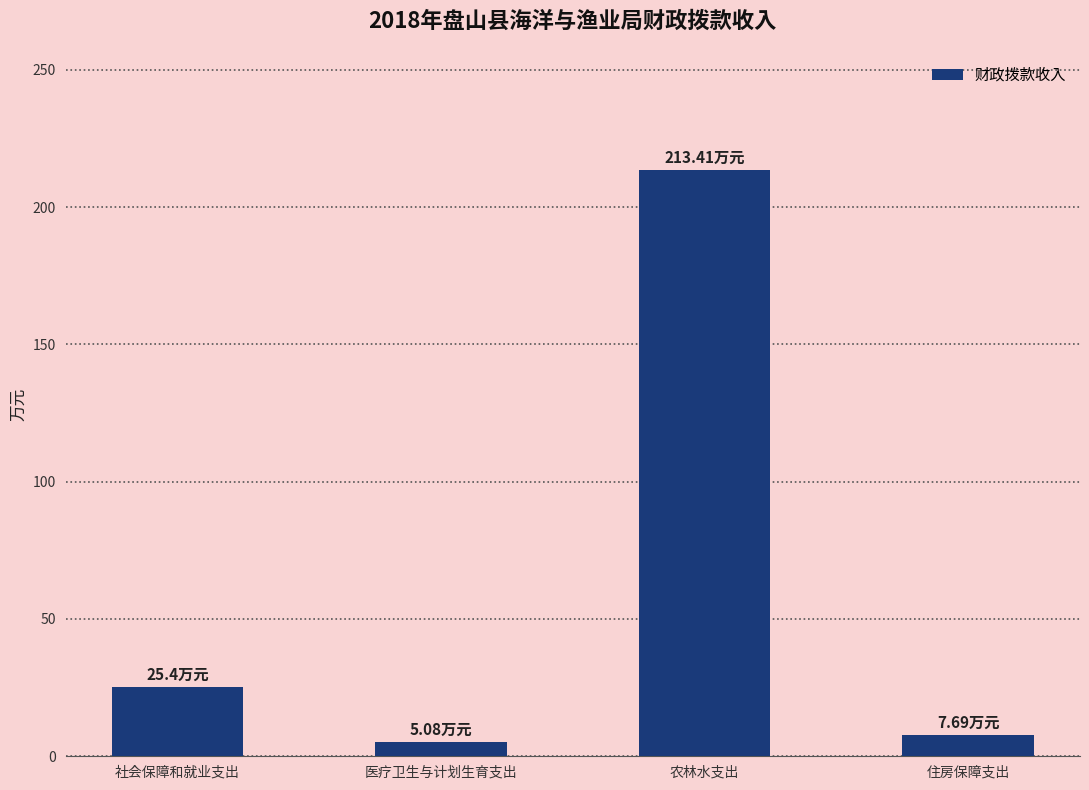

What value does the data have at 住房保障支出?

7.7